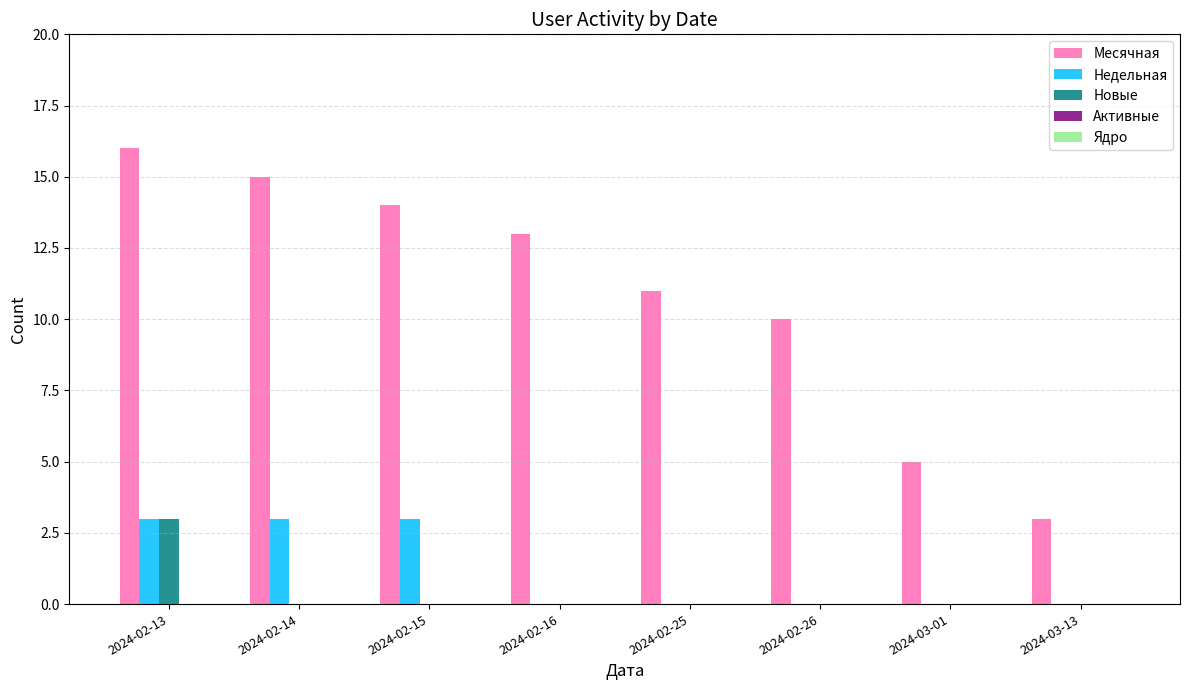

Which category has the highest value across all series?

2024-02-13